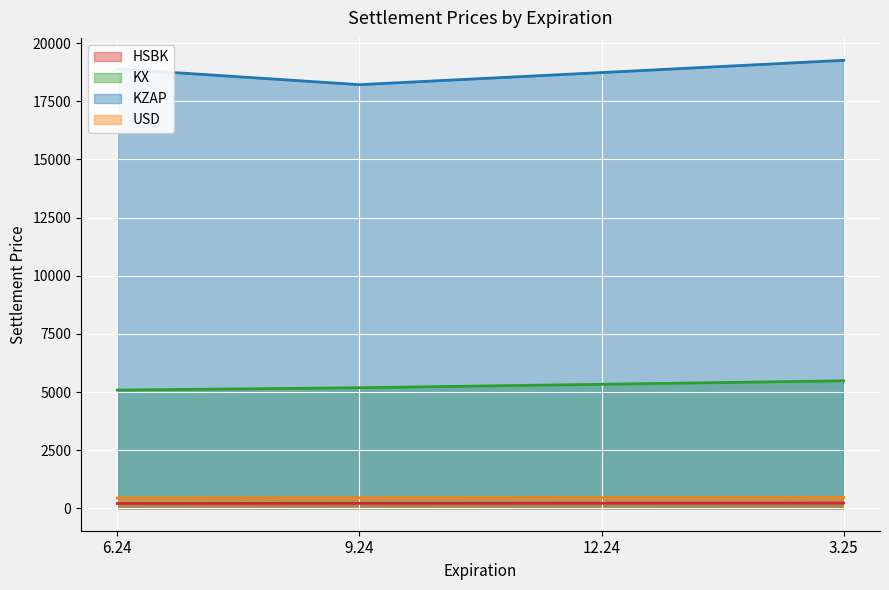

At which label does HSBK reach its minimum?

6.24